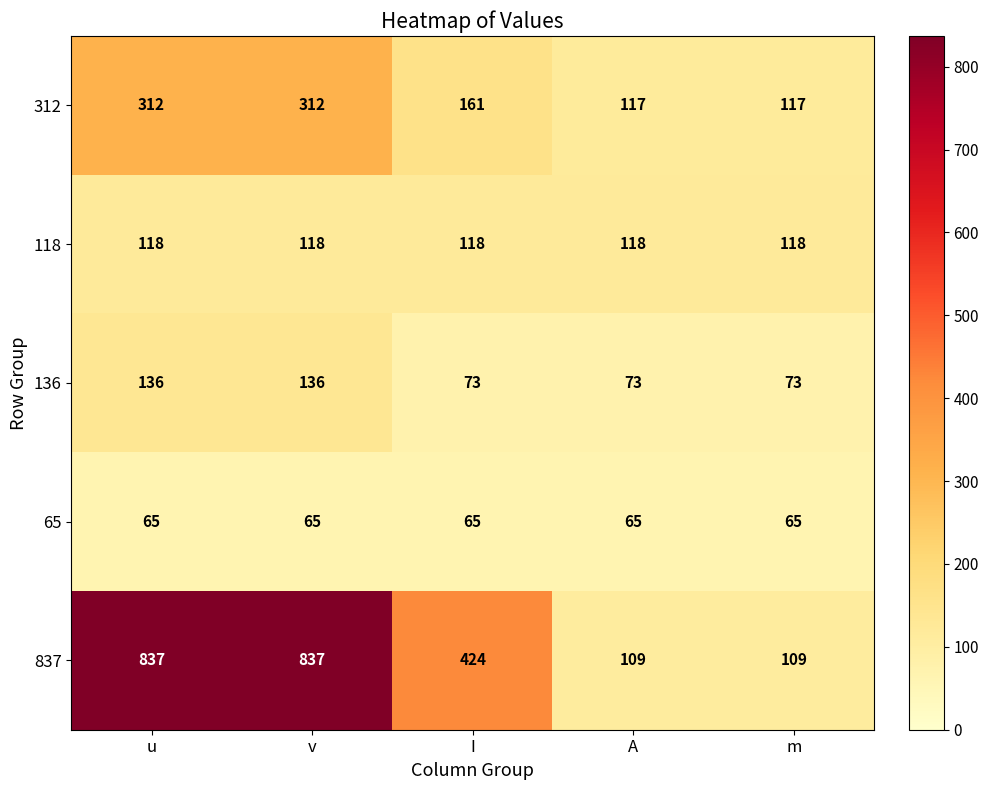

What is the approximate value of 118 at v?

118